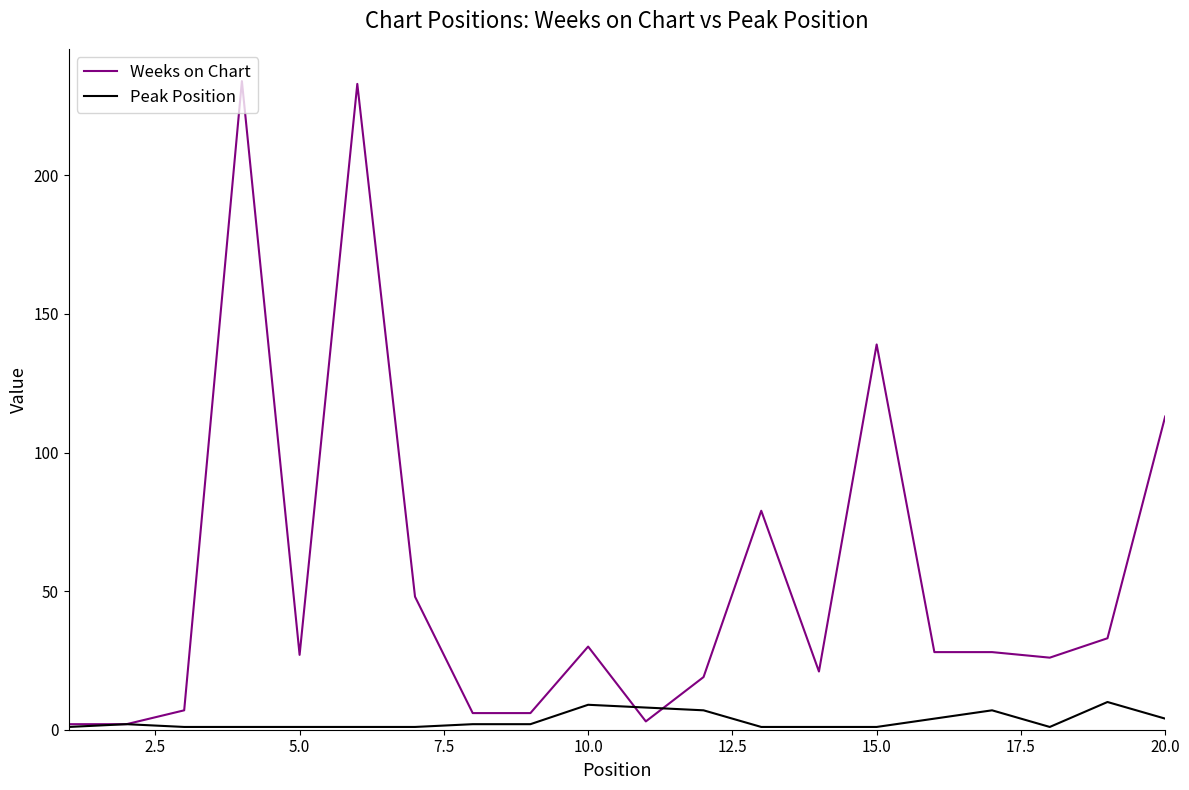

List the series in order of their peak value, lowest first.

Peak Position, Weeks on Chart